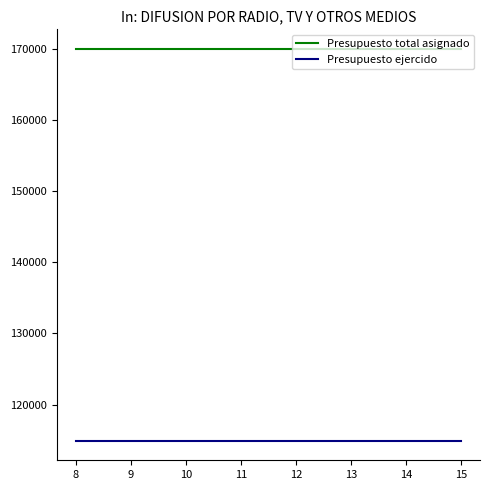

What are all the series names shown in the legend?

Presupuesto total asignado, Presupuesto ejercido